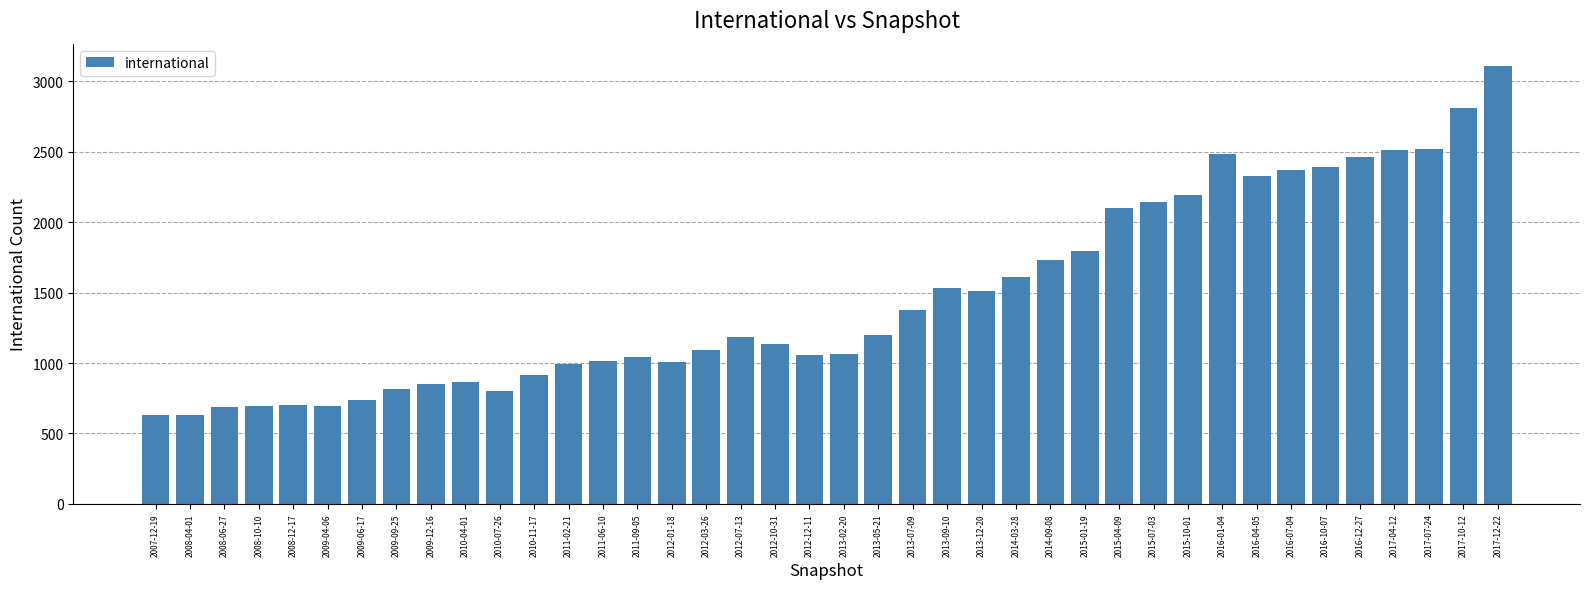

What is the sum of all values?

58781